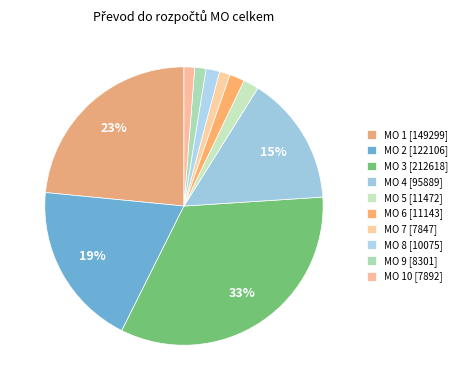

Count the number of slices in the pie.

10